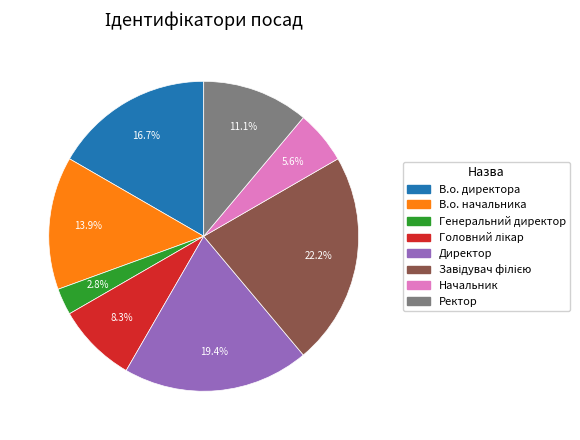

Count the number of slices in the pie.

8